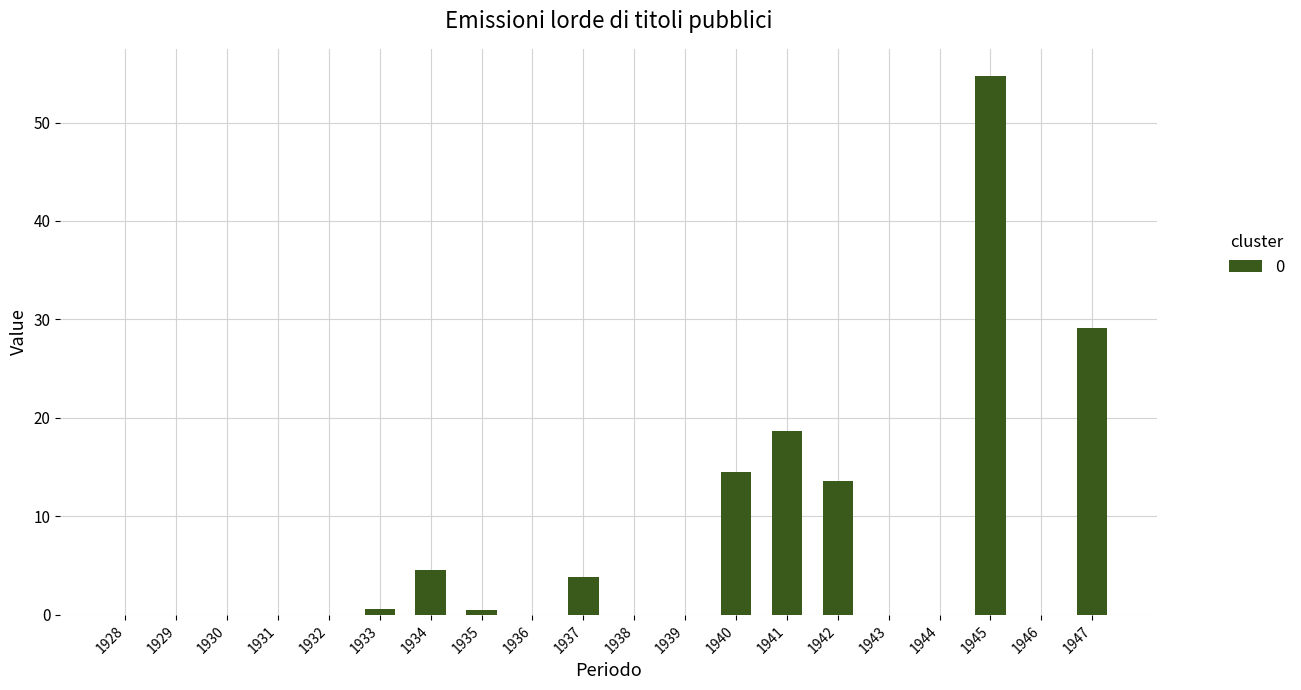

How many series are shown in this chart?

1